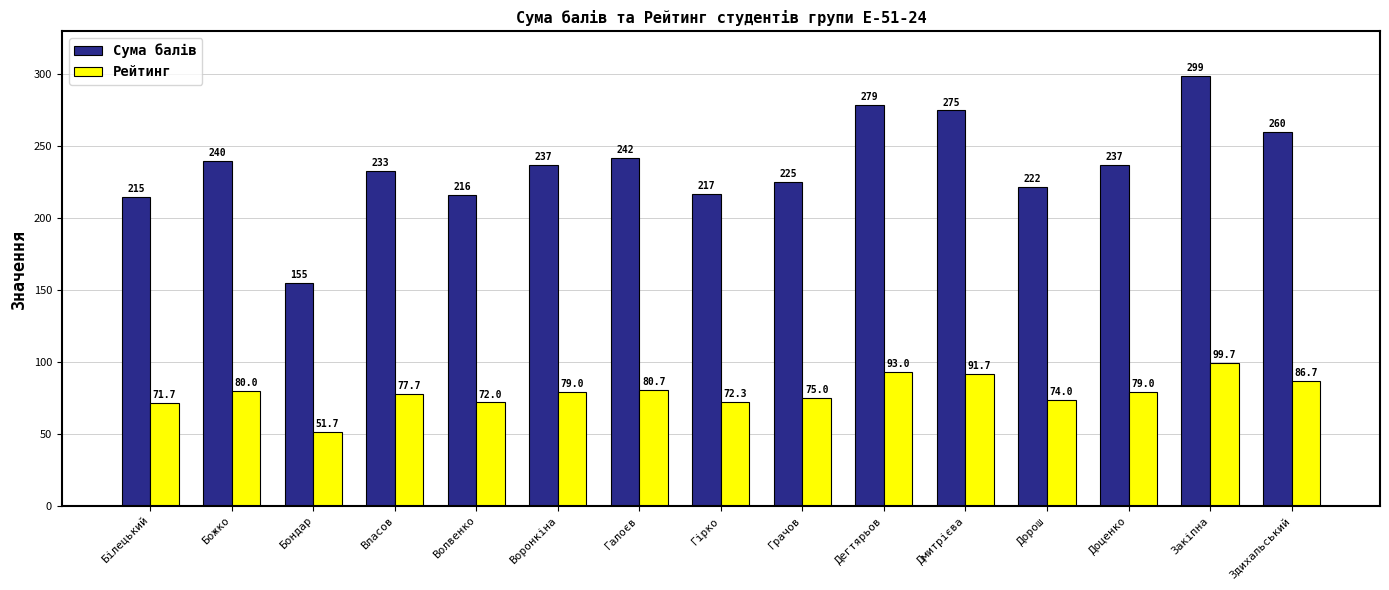

What are all the series names shown in the legend?

Сума балів, Рейтинг